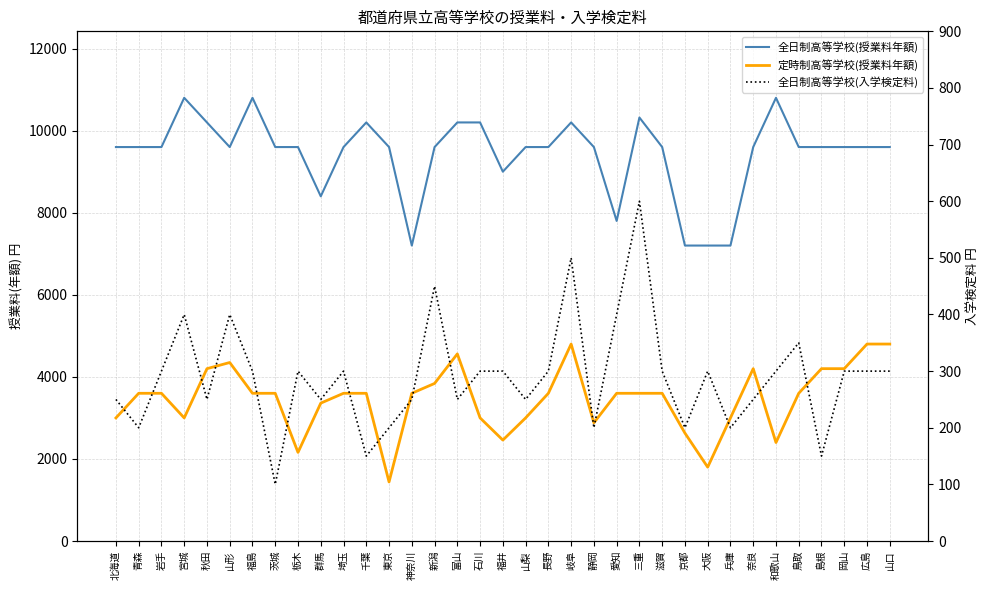

The 定時制高等学校(授業料年額) series shows 2080 at 石川. True or false?

False